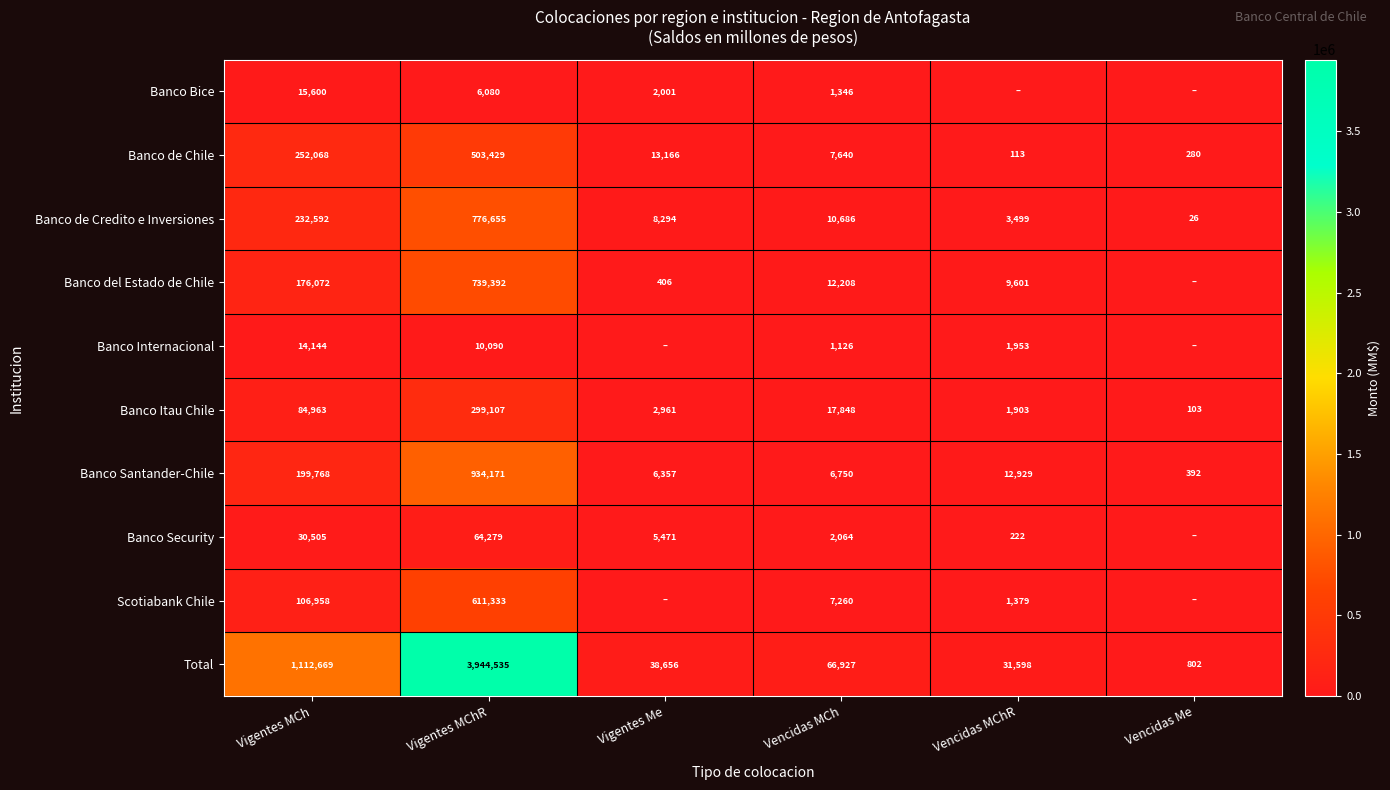

Is the value of Banco Internacional at Vencidas MCh greater than the value of Total at Vigentes MCh?

No